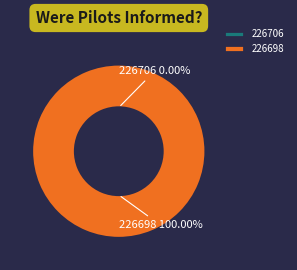

Which category accounts for the majority?

226698